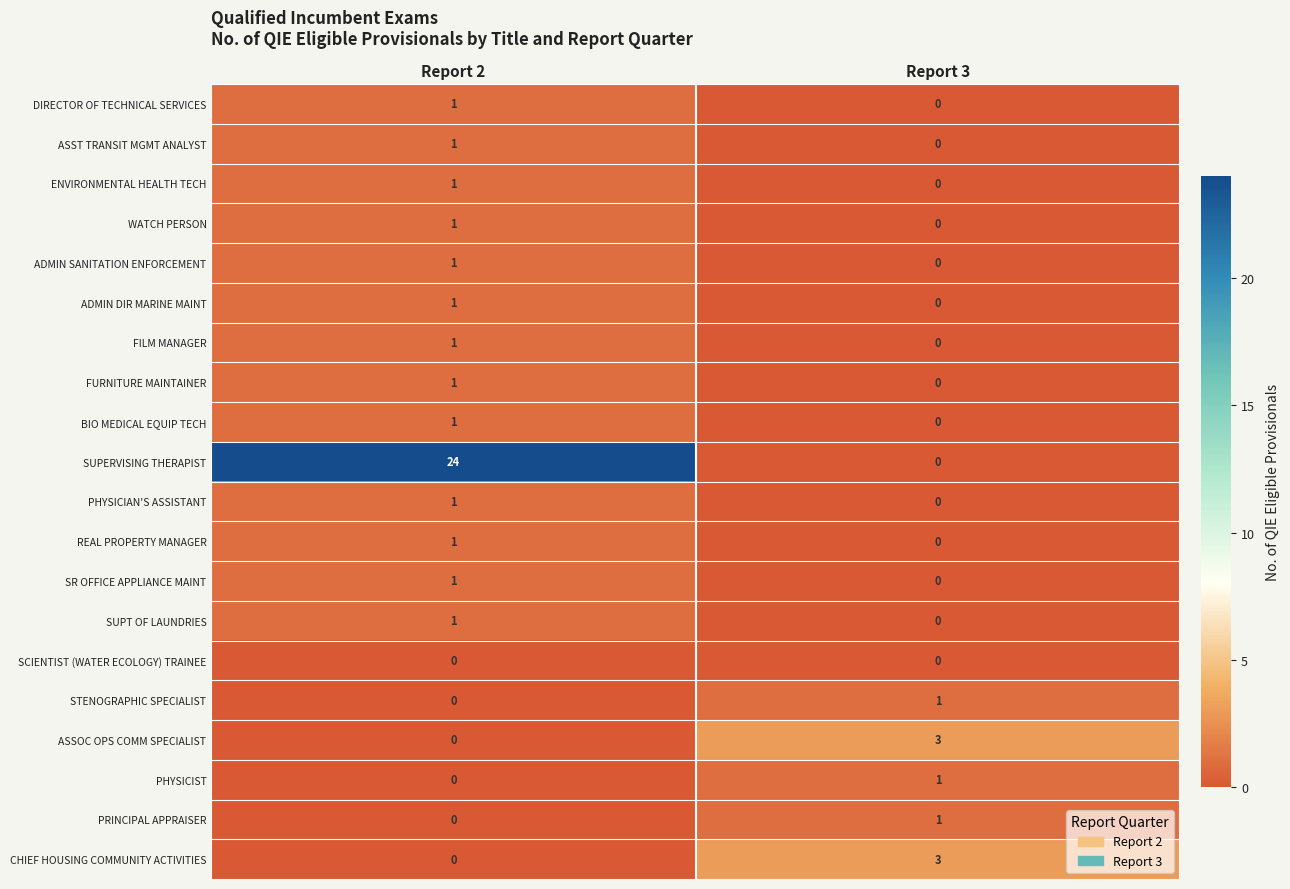

What is the maximum value shown in the chart?

24